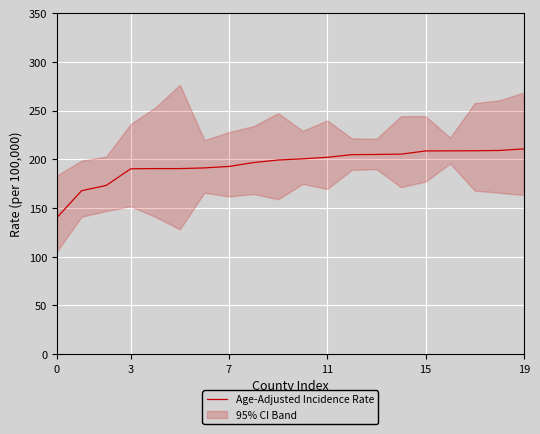

The value at 7 is 192.7. True or false?

True